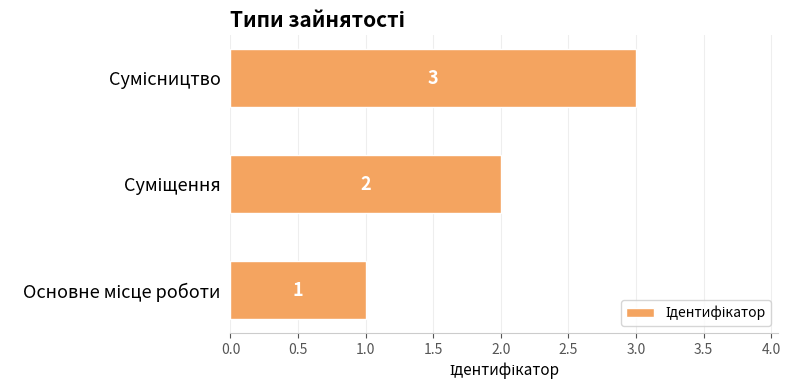

Count the values in the range 1 to 3.

3